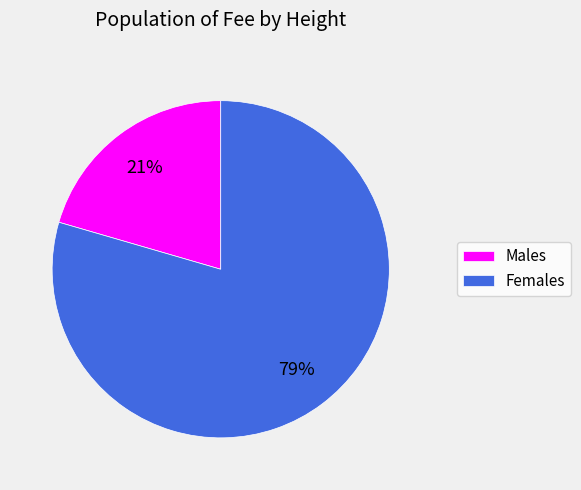

Is it true that Males is 21% of the pie?

True